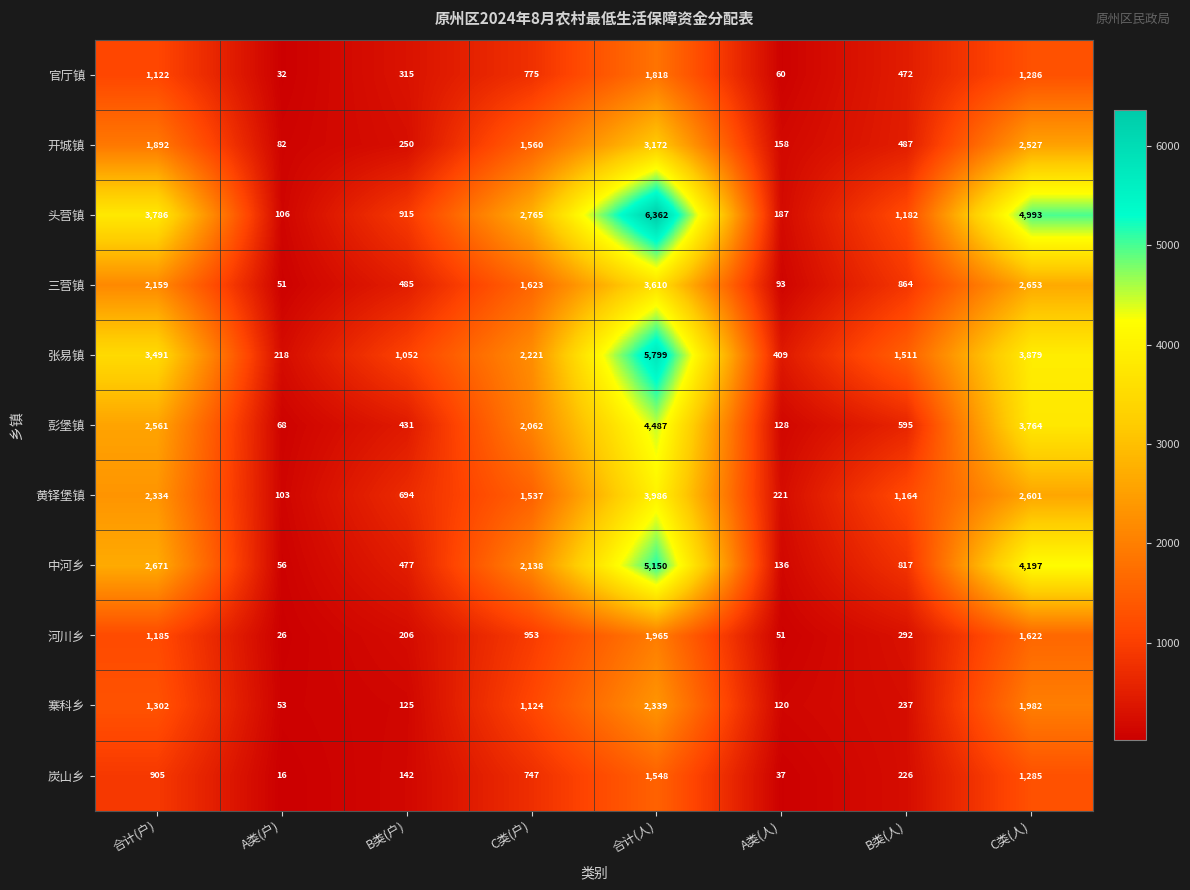

Between C类(户) and B类(人), which series saw the biggest shift?

头营镇